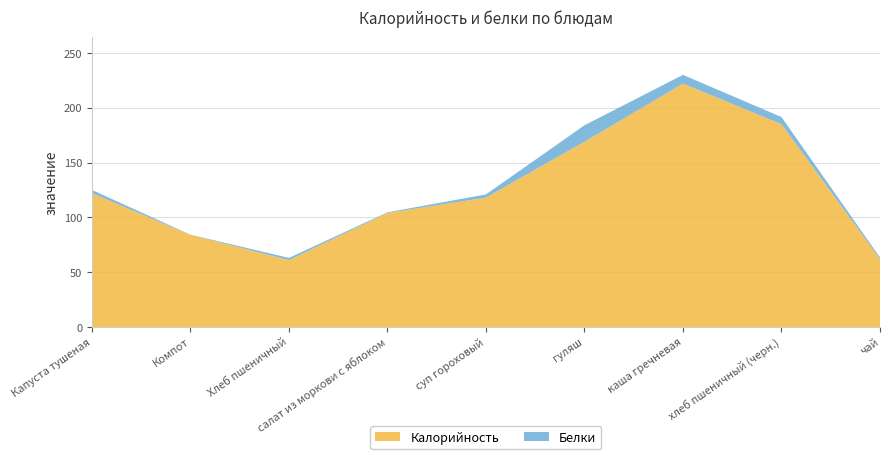

Reading left to right, what are all the values shown in this chart?

Калорийность: Капуста тушеная=122.0	Компот=84.0	Хлеб пшеничный=61.0	салат из моркови с яблоком=104.0	суп гороховый=118.0	гуляш=169.0	каша гречневая=222.0	хлеб пшеничный (черн.)=185.0	чай=62.0
Белки: Капуста тушеная=3.0	Компот=0.2	Хлеб пшеничный=2.0	салат из моркови с яблоком=0.6	суп гороховый=2.9	гуляш=15.0	каша гречневая=8.0	хлеб пшеничный (черн.)=6.5	чай=1.4